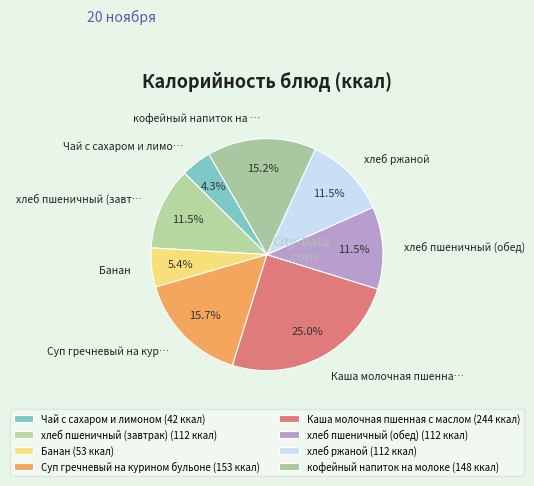

How many segments does this pie chart have?

8